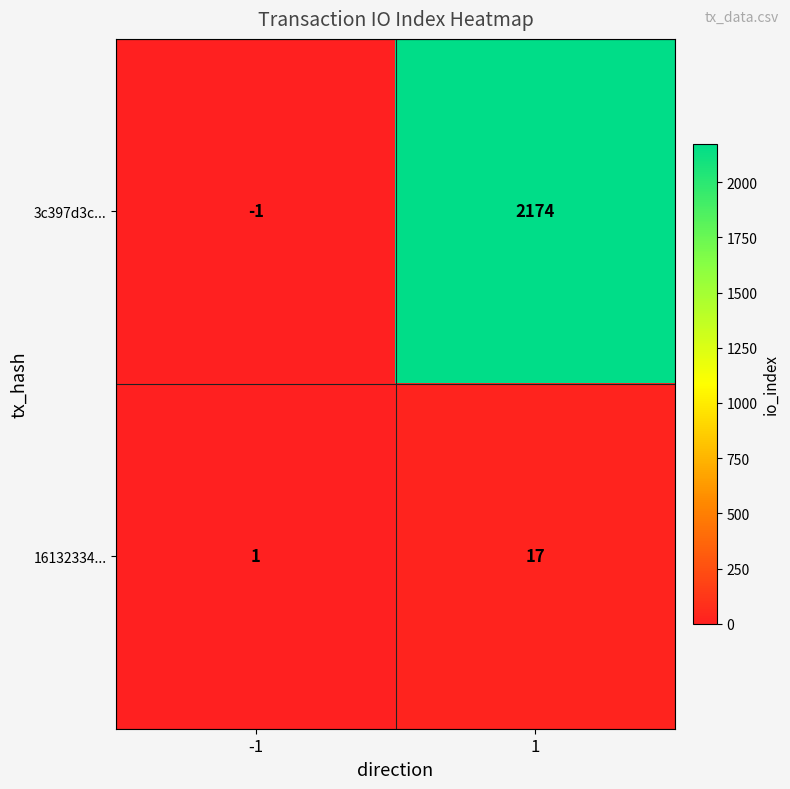

What is the minimum value shown in the chart?

-1